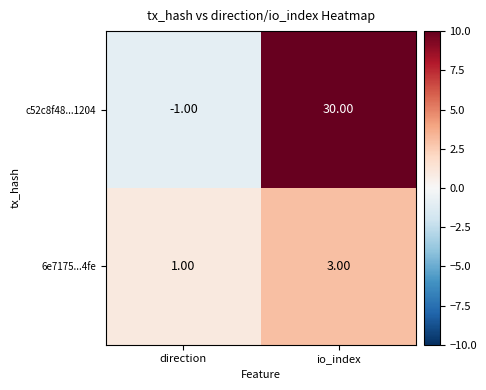

What is the spread (max minus min) of values at io_index?

27